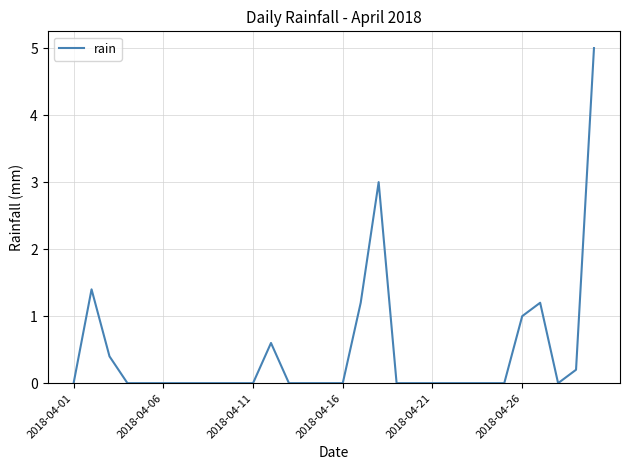

What is the difference between the maximum and minimum values?

5.0